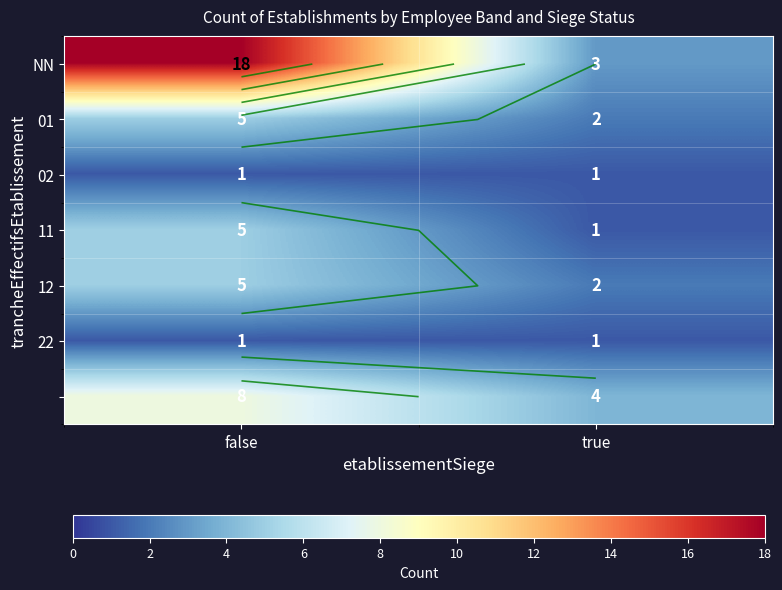

Between false and true, which series saw the biggest shift?

NN